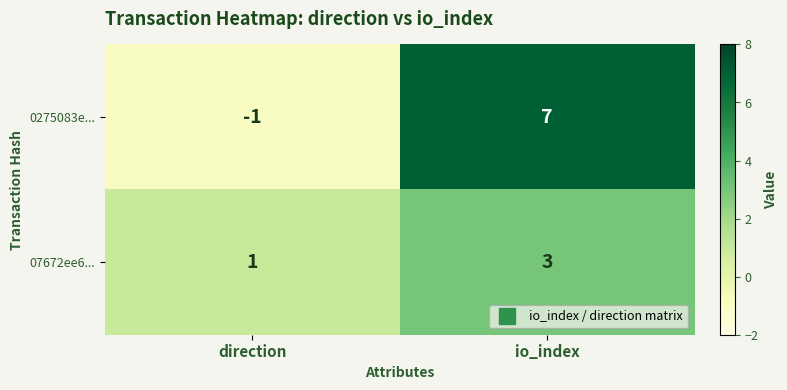

Reading right to left, transcribe all the data shown in this chart.

0275083e...: 7	-1
07672ee6...: 3	1